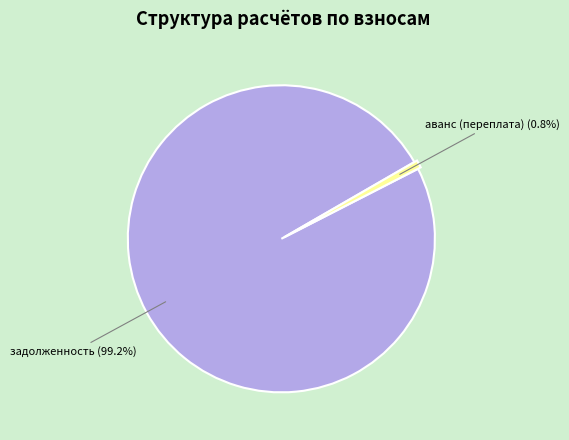

Is there any slice that represents more than half of the pie?

Yes